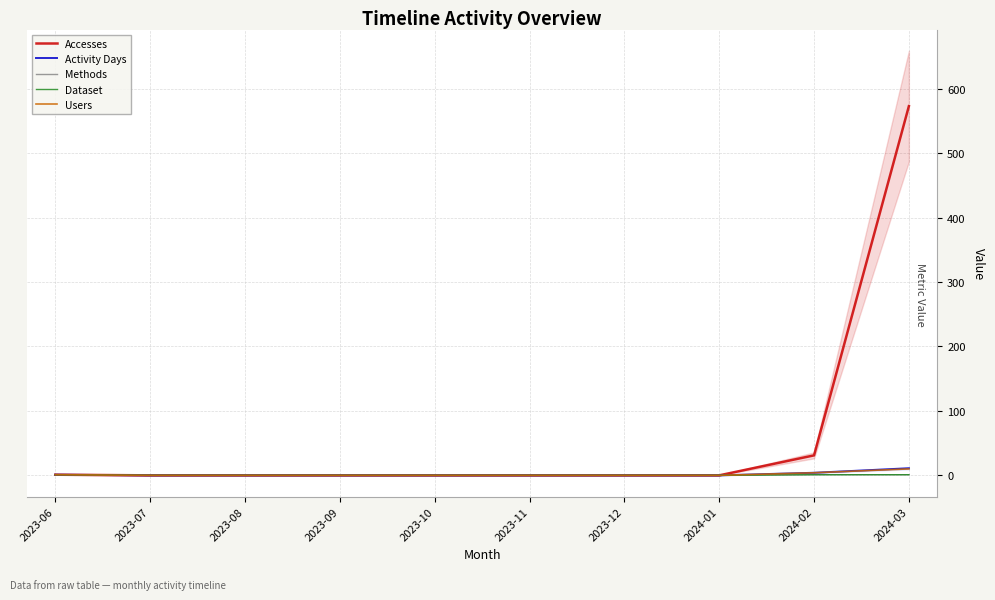

What are all the series names shown in the legend?

Accesses, Activity Days, Methods, Dataset, Users